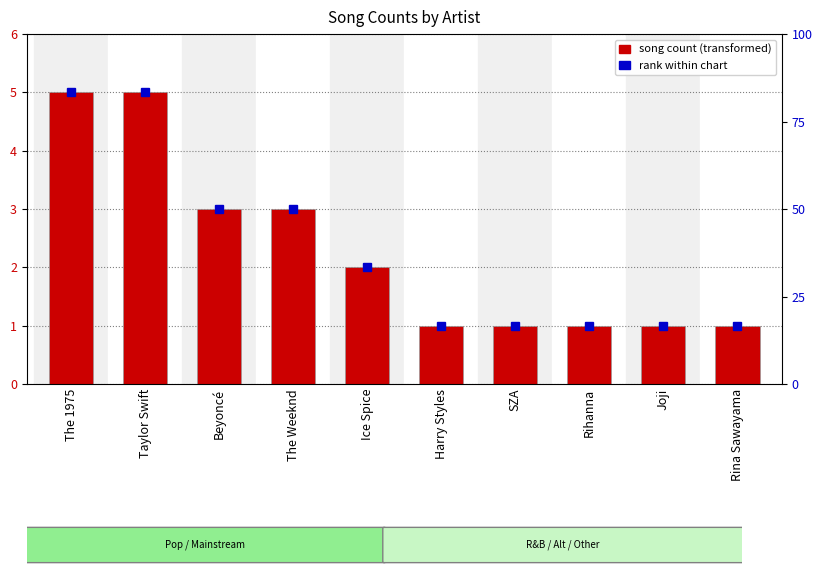

Rank the categories by value from highest to lowest.

The 1975, Taylor Swift, Beyoncé, The Weeknd, Ice Spice, Harry Styles, SZA, Rihanna, Joji, Rina Sawayama